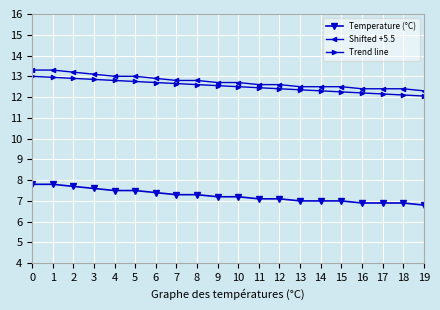

The value of Trend line at 1 is 12.9. True or false?

True